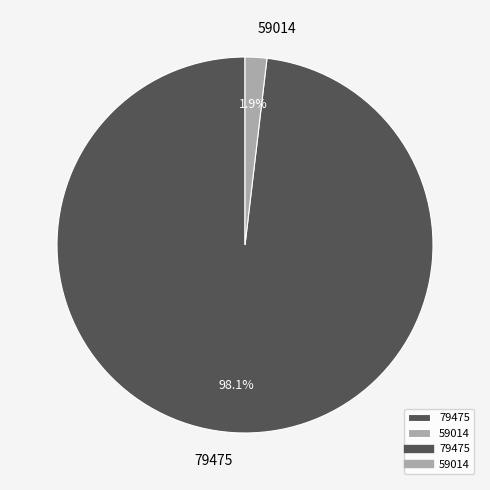

To the nearest percent, what portion does 59014 represent?

2%